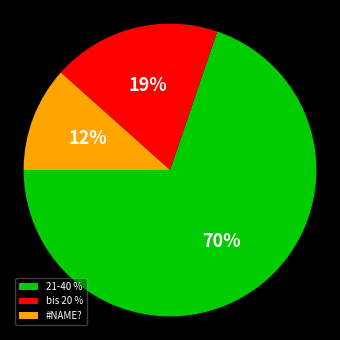

What percentage is the #NAME? slice, to the nearest percent?

12%